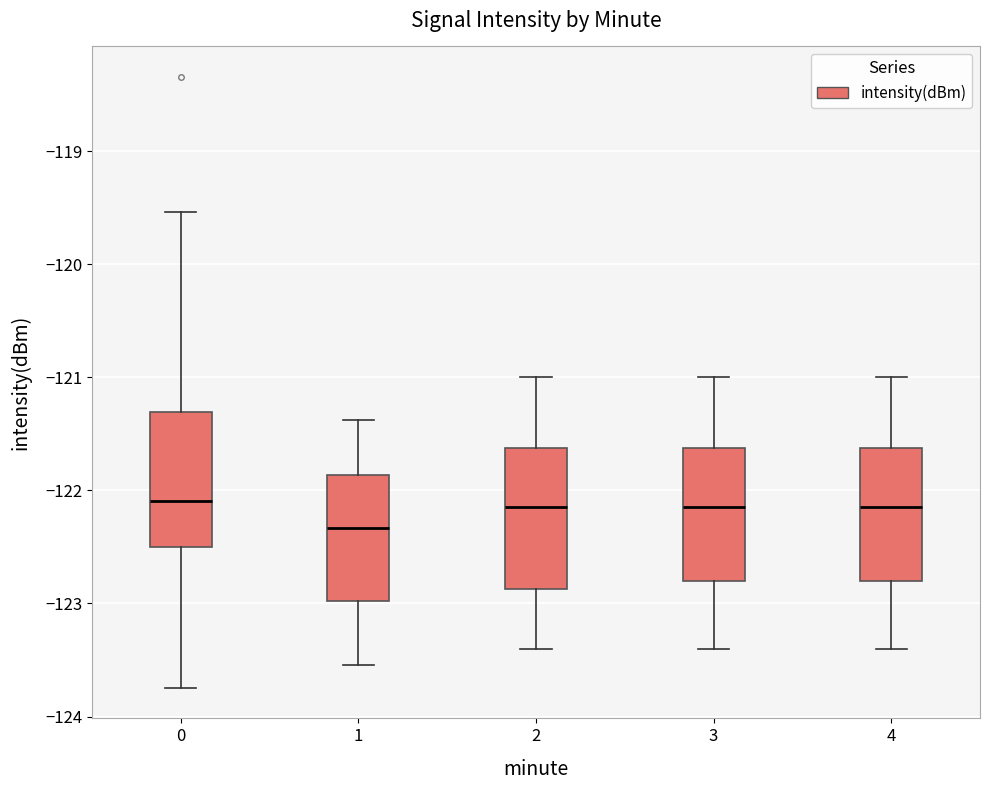

Where is the upper edge of the box at x = 3 on the y-axis? The values are not printed on the chart, so give them approximately, as read against the axis.

-121.6